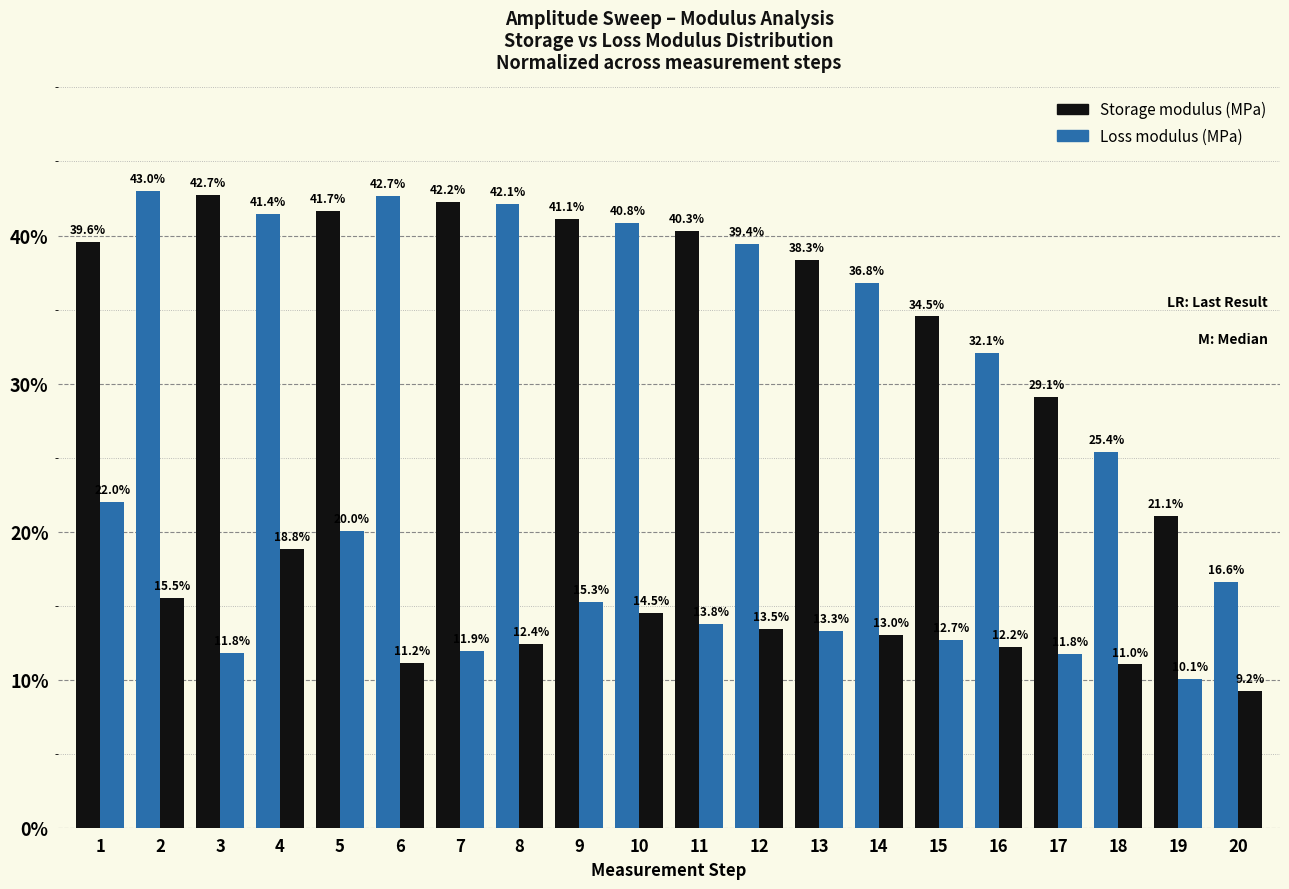

List the series in order of their overall mean, highest first.

Storage modulus (MPa), Loss modulus (MPa)